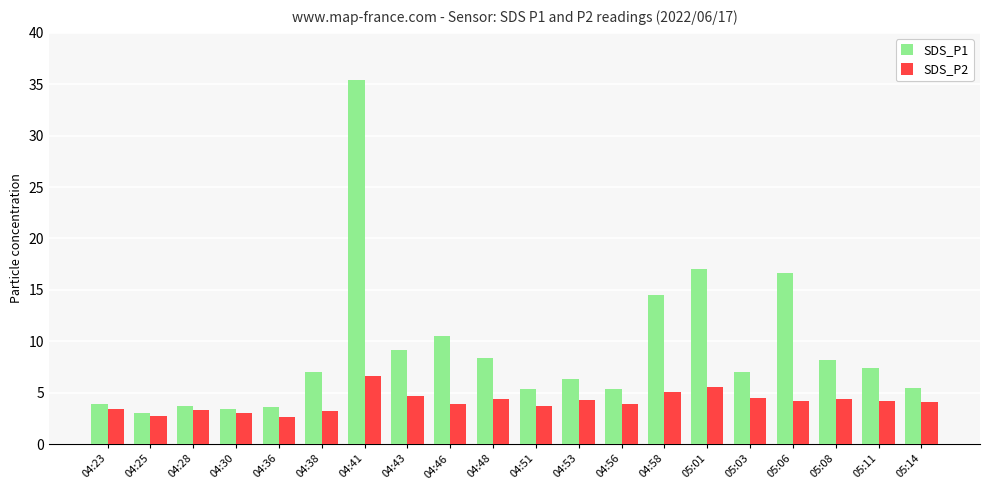

At 04:38, list the series in order from largest to smallest.

SDS_P1, SDS_P2